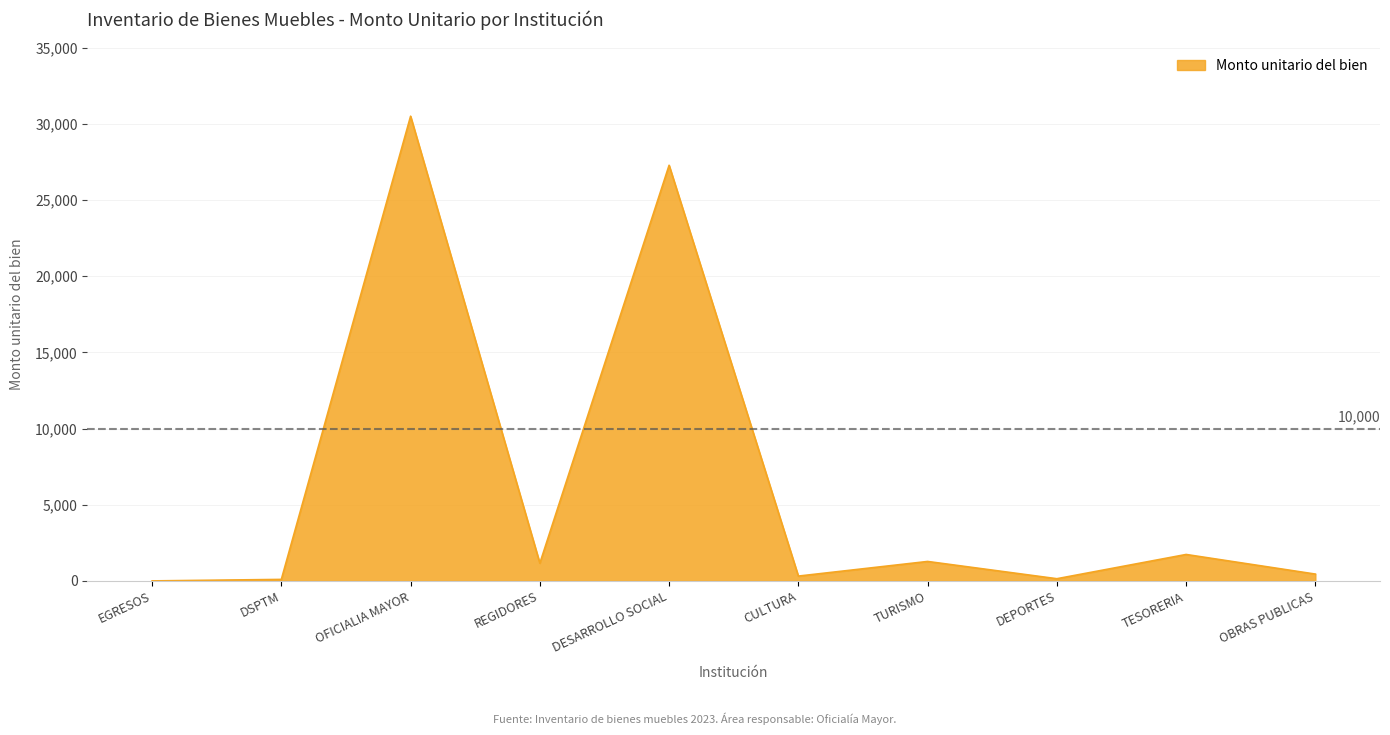

At which category does the data reach its first local peak?

OFICIALIA MAYOR